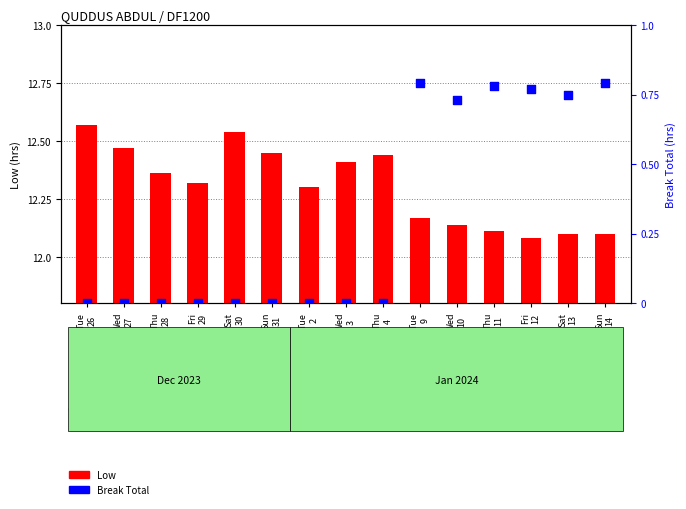

What are all the series names shown in the legend?

Low, Break Total